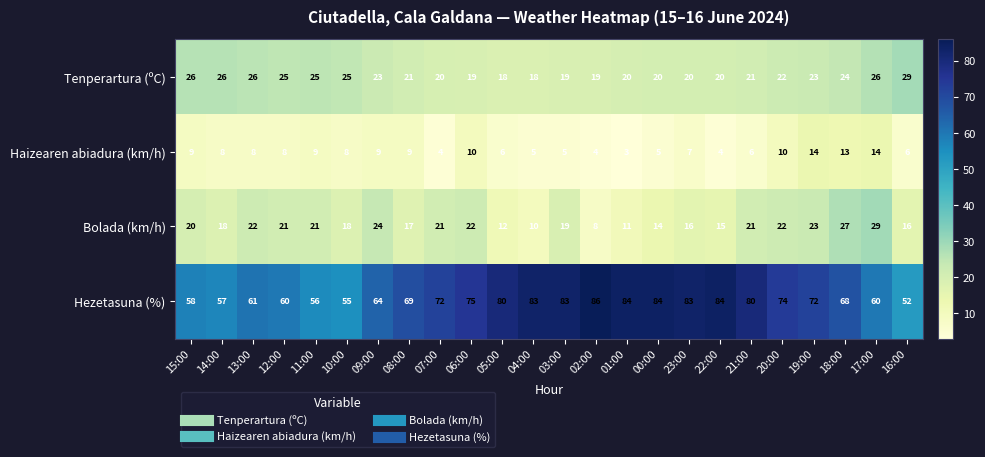

What is the greatest value displayed?

86